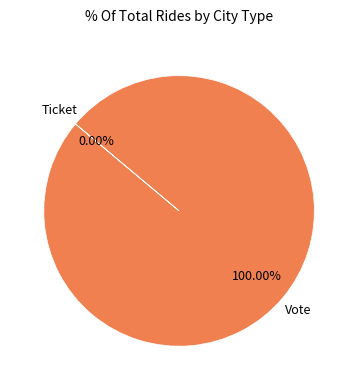

Which category accounts for the majority?

Vote